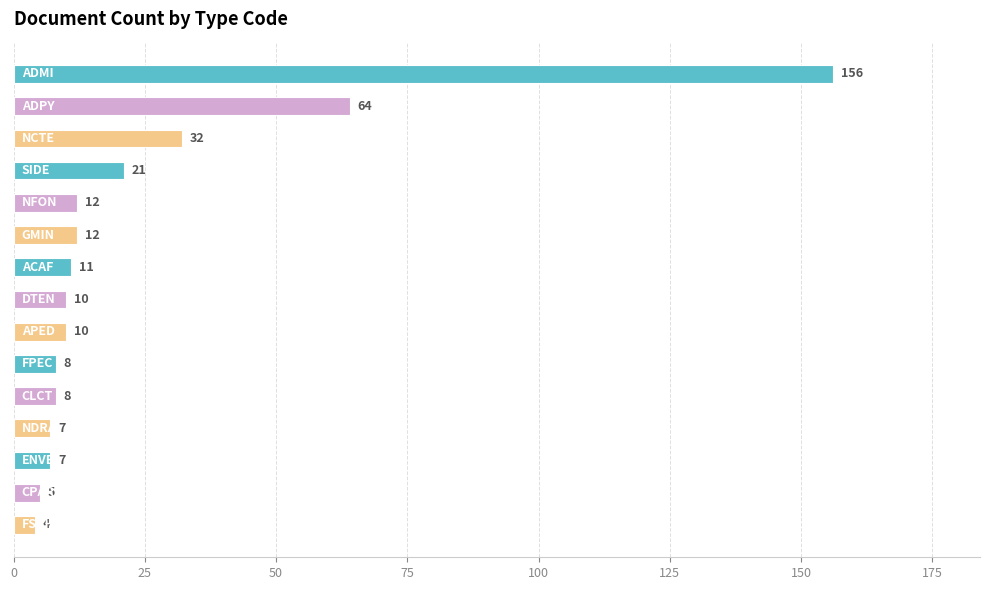

What is the sum of all values?

367